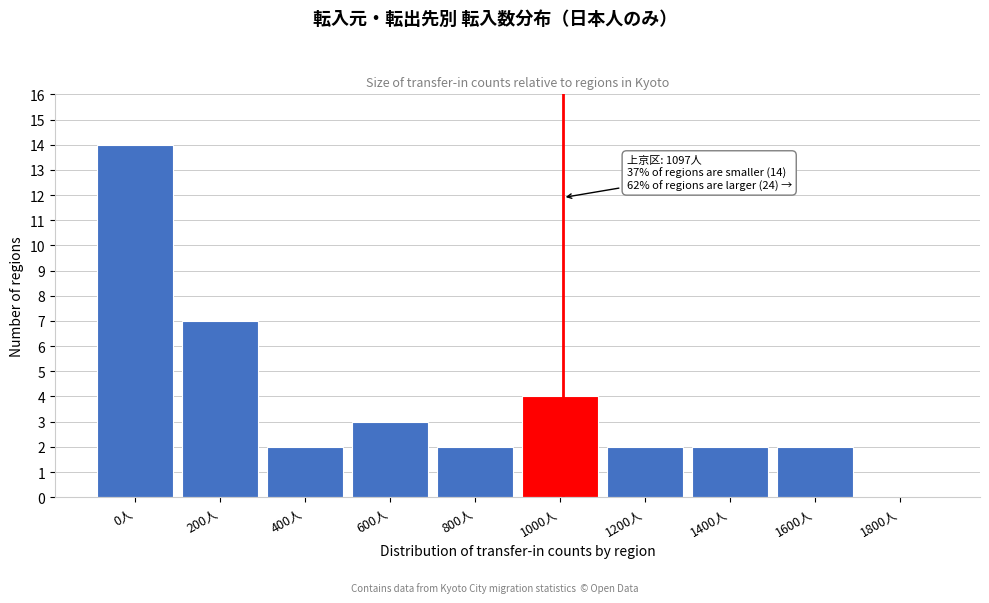

Reading left to right, list all the values displayed in this chart.

0人=14	200人=7	400人=2	600人=3	800人=2	1000人=4	1200人=2	1400人=2	1600人=2	1800人=0